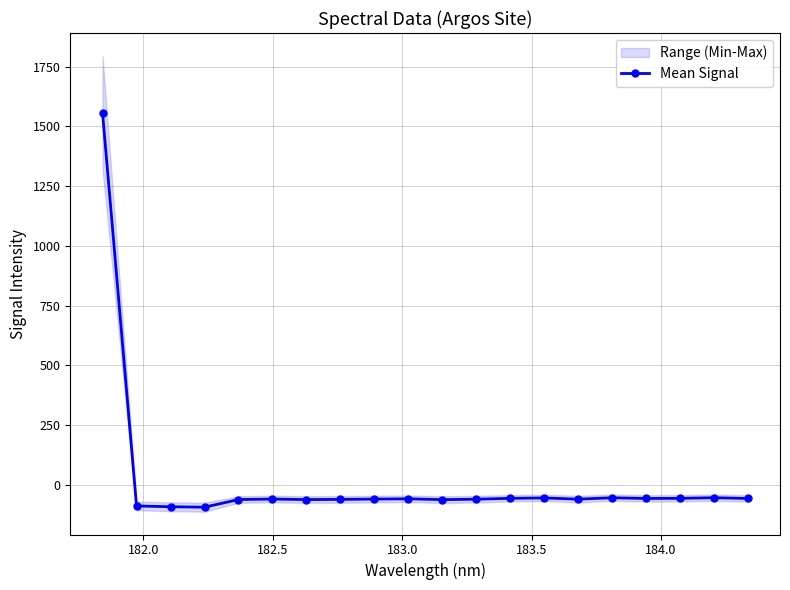

How many values in the Mean Signal series are below -58?

11